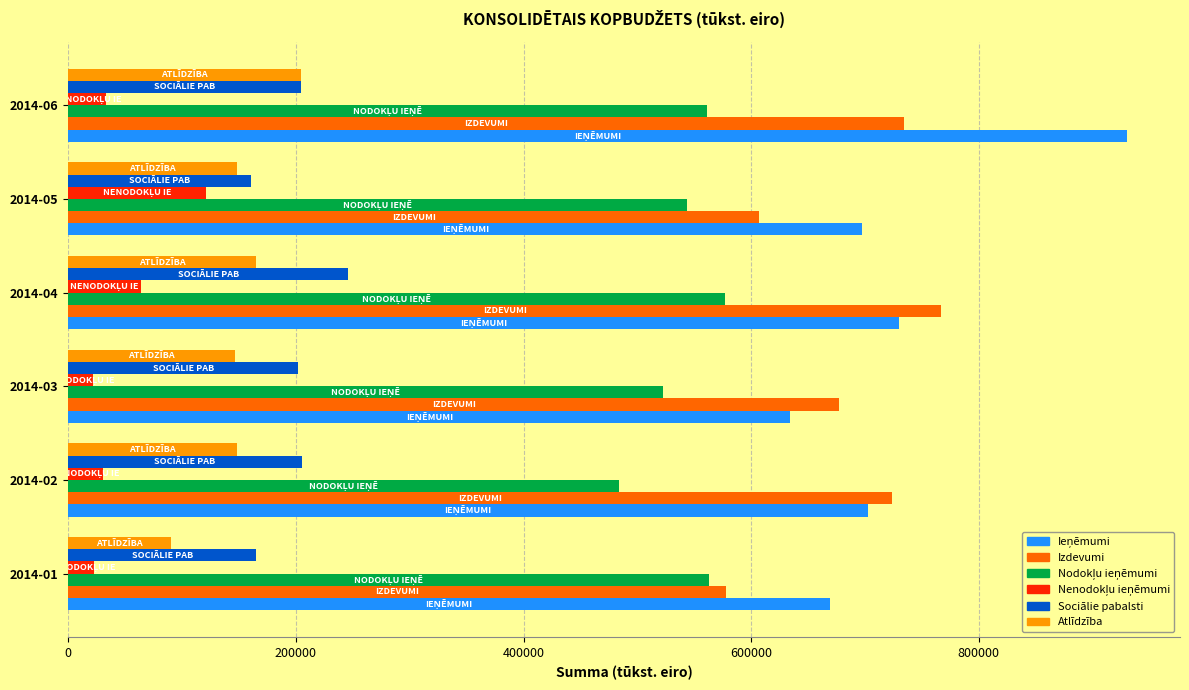

Which category has the highest value in the Izdevumi series?

2014-04